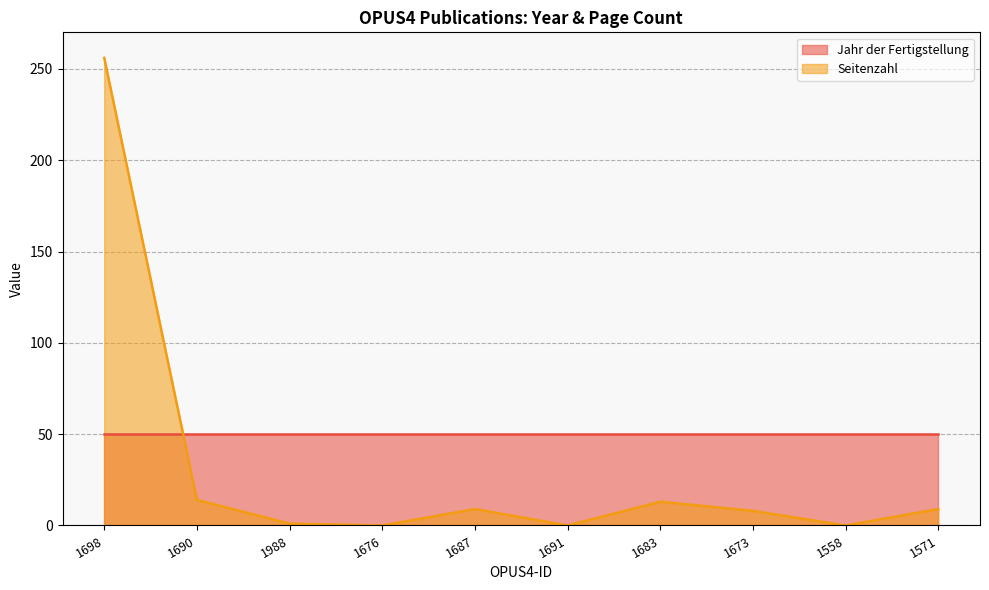

What is the label of the 7th point from the right?

1676